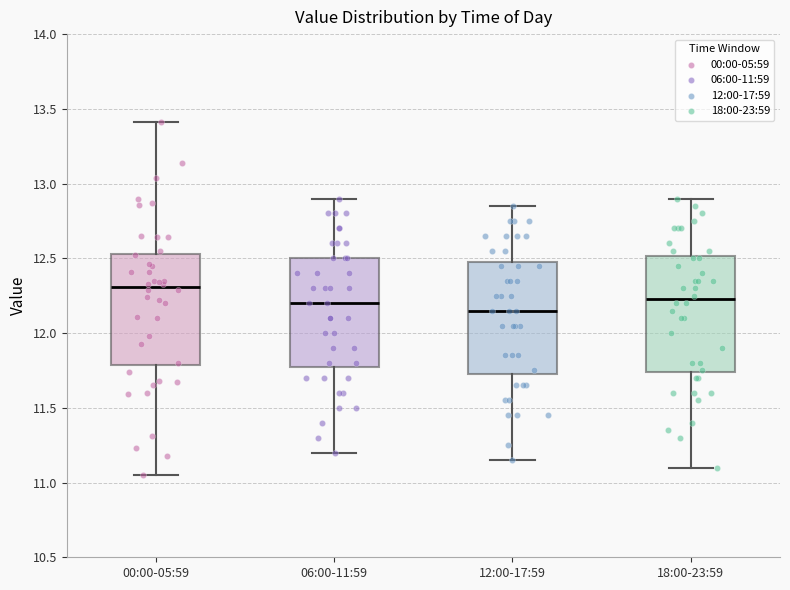

Reading left to right, transcribe this box plot: for each box, give where its median line is, the range the box spans, and where its two whiskers end, as read against the y-axis. The values are not printed on the chart, so give them approximately, as read against the axis.

00:00-05:59: median 12.30, box 11.80 to 12.55, whiskers 11.05 to 13.40
06:00-11:59: median 12.20, box 11.80 to 12.50, whiskers 11.20 to 12.90
12:00-17:59: median 12.15, box 11.75 to 12.50, whiskers 11.15 to 12.85
18:00-23:59: median 12.25, box 11.75 to 12.50, whiskers 11.10 to 12.90